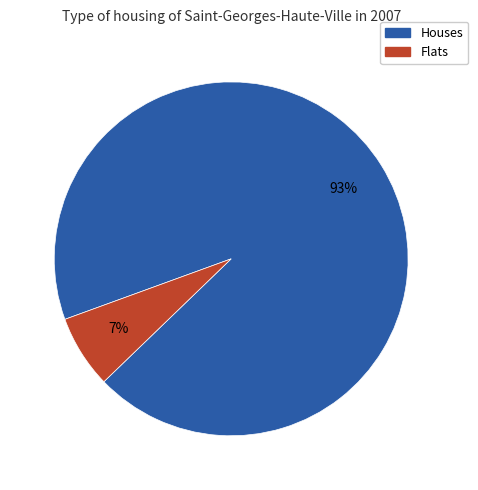

To the nearest percent, what is the average slice percentage?

50%